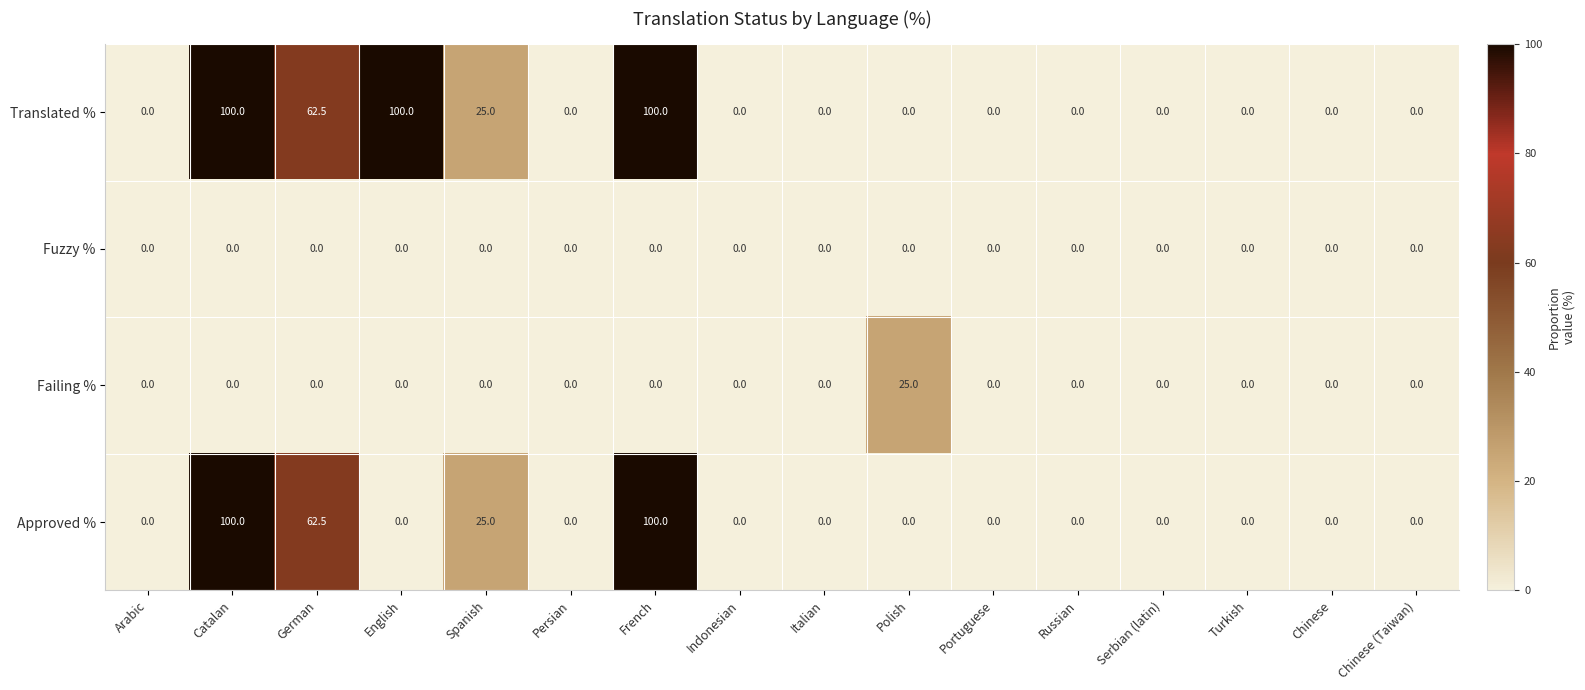

At how many categories does at least one series exceed 51?

4